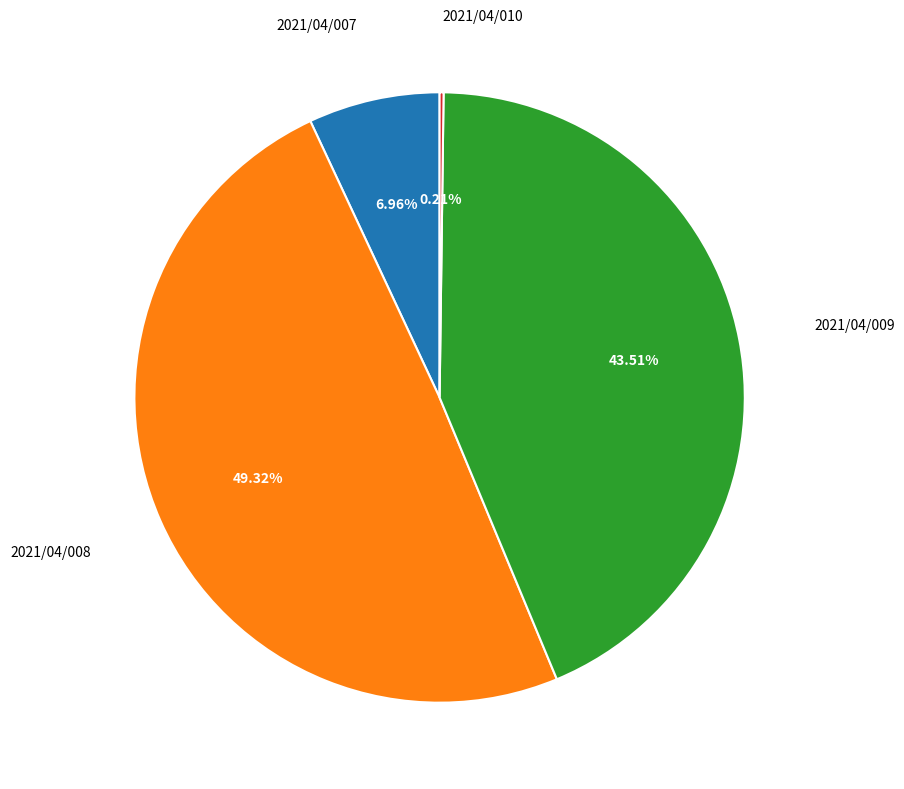

Is there a majority slice in this chart?

No